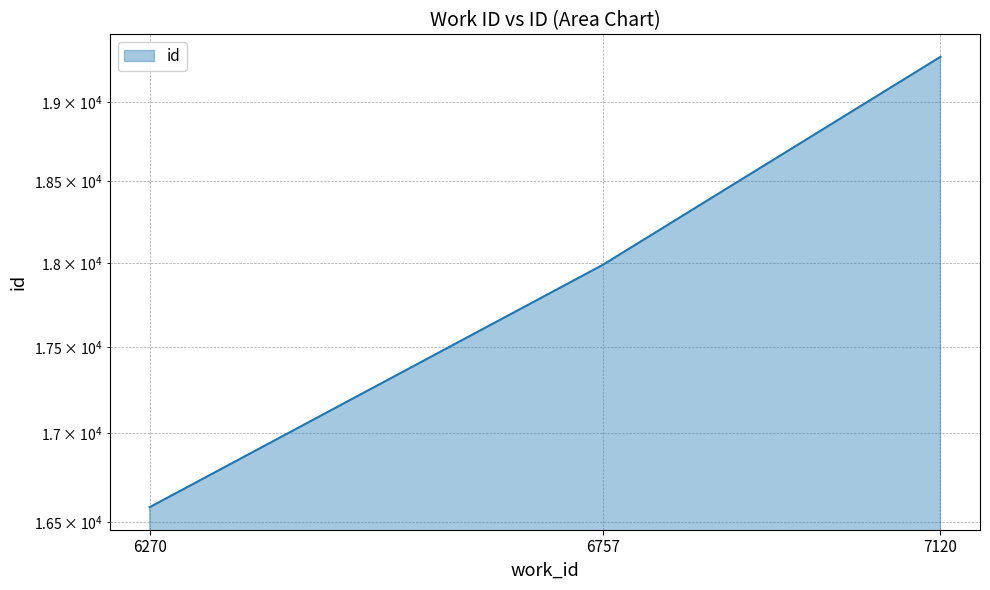

The chart shows a value of 16583 at 6270. True or false?

True